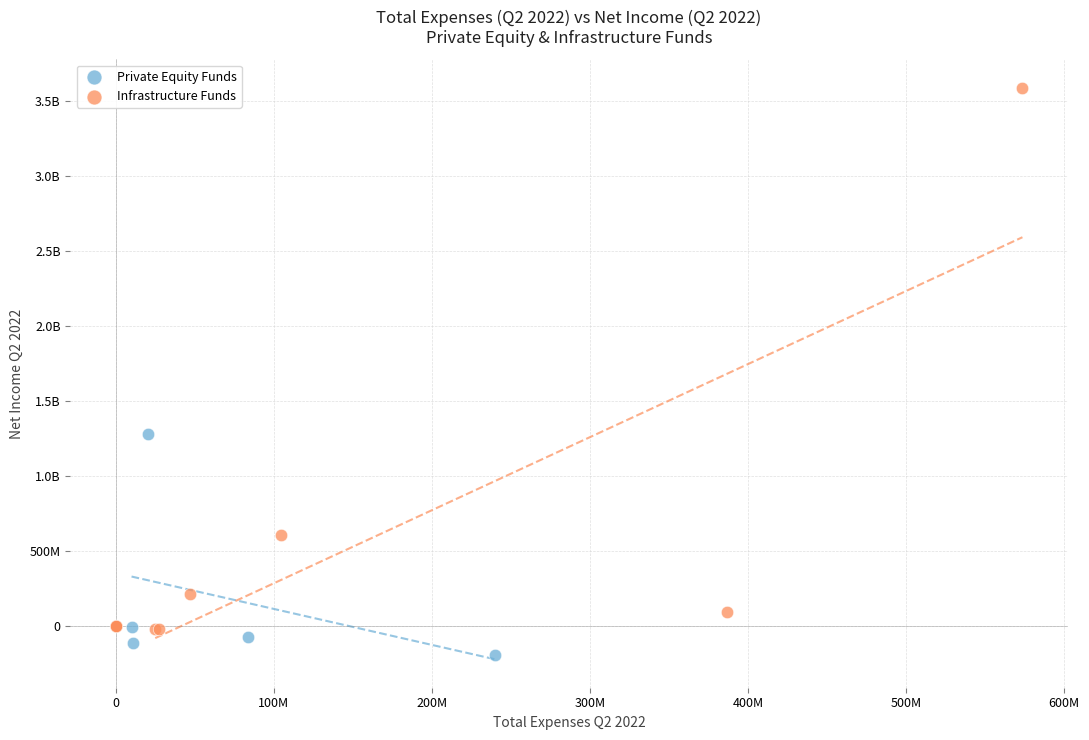

What are all the series names shown in the legend?

Private Equity Funds, Infrastructure Funds